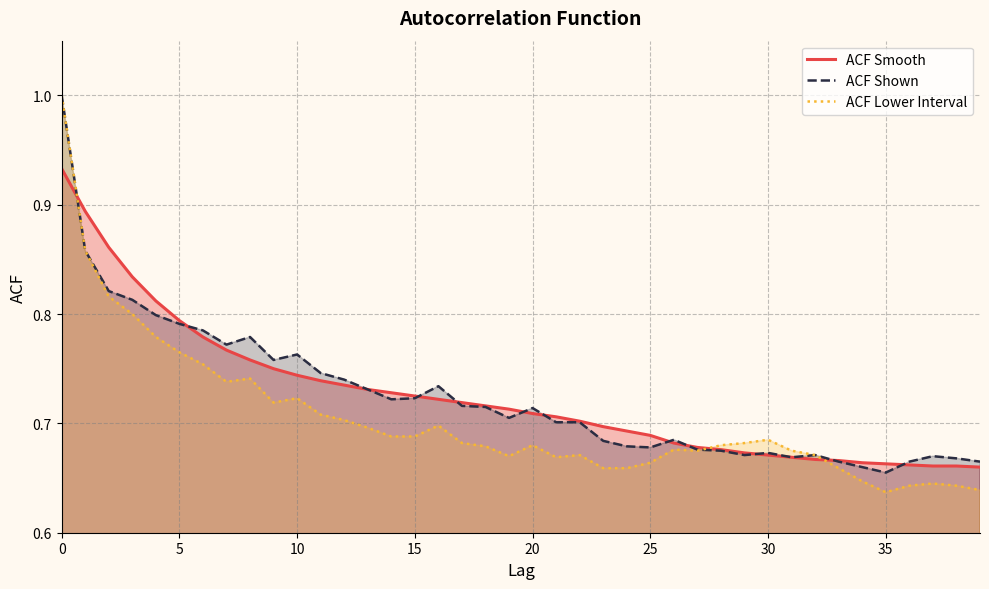

True or false: ACF Smooth and ACF Shown intersect in this chart.

True